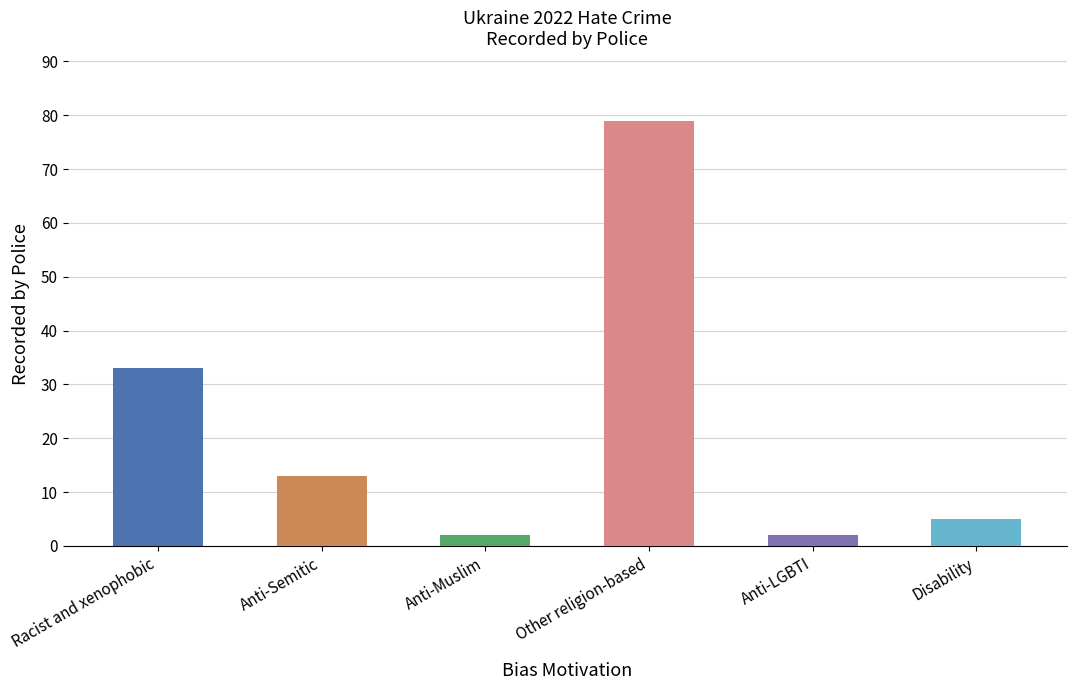

At which label does the data first exceed 13?

Racist and xenophobic